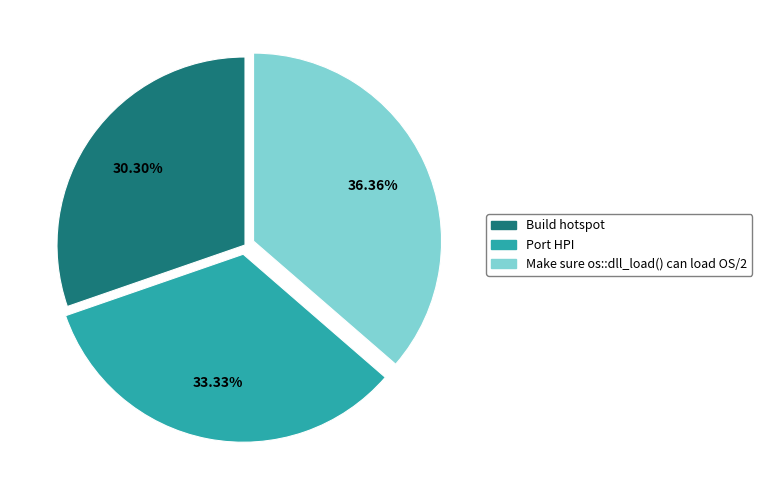

What percentage is NOT represented by Make sure os::dll_load() can load OS/2?

63.6%